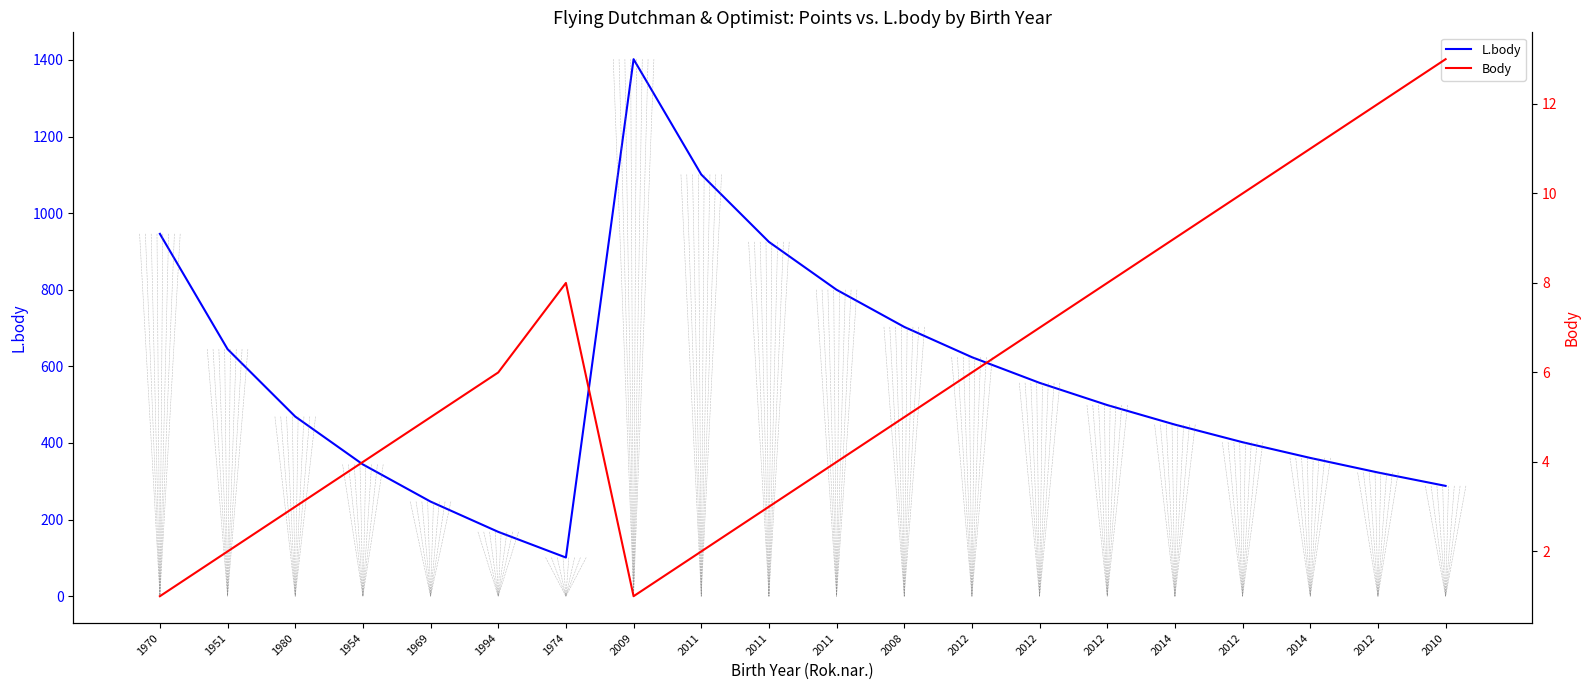

Rank the series by their maximum value, from lowest to highest.

Body, L.body